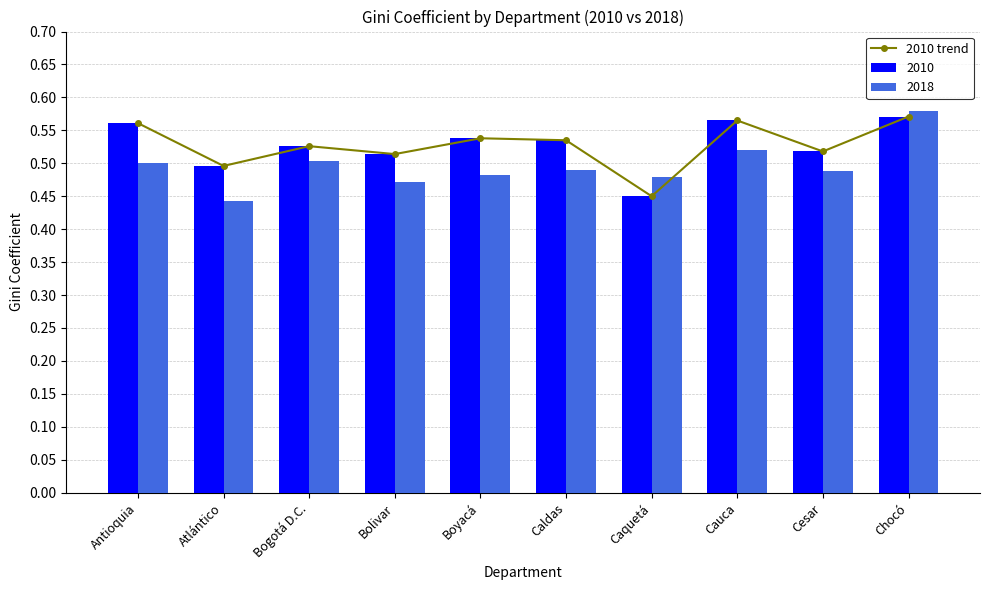

At which category does the chart reach its minimum across all series?

Caquetá